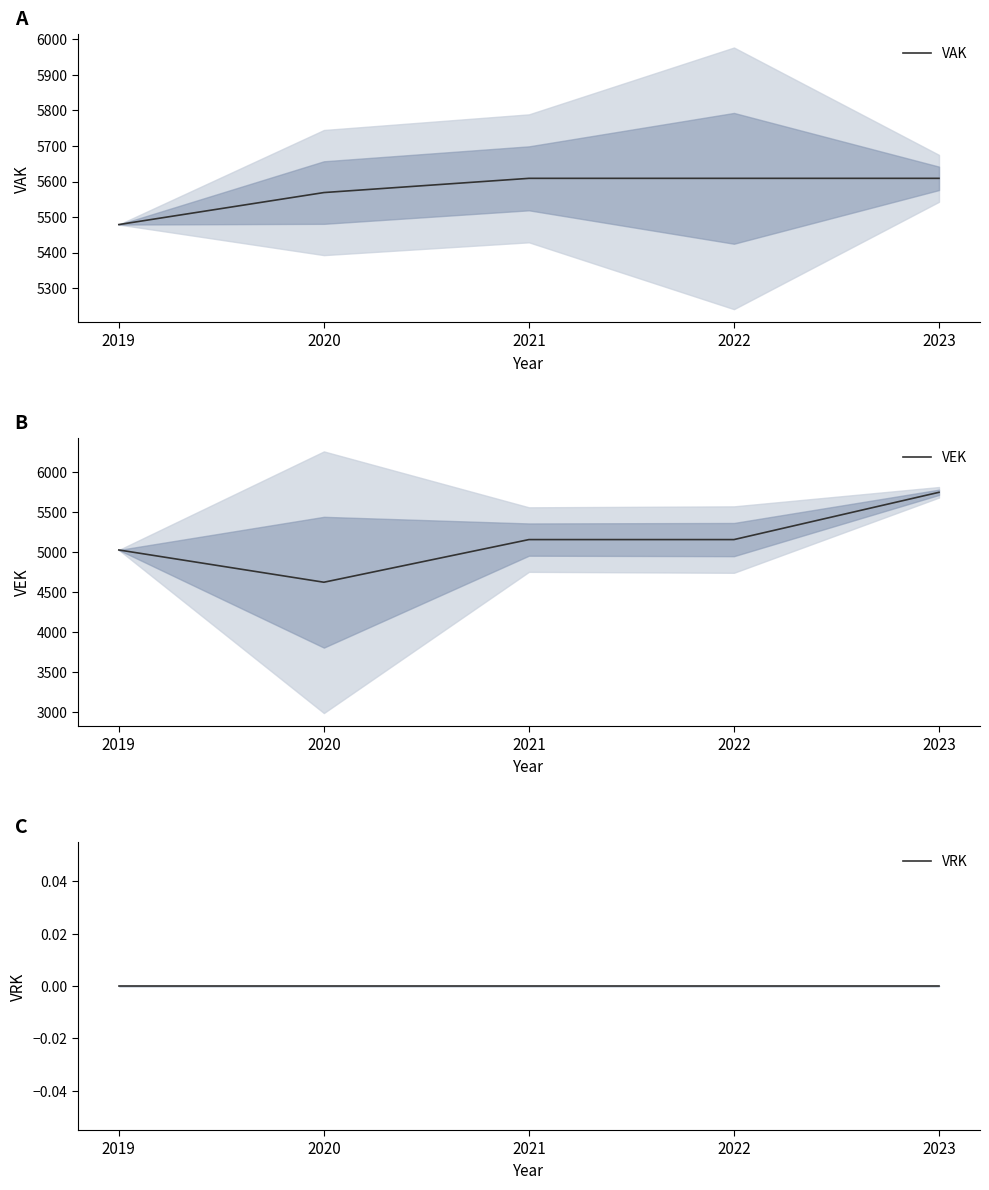

True or false: VEK has a value of 3381 at 2023.

False